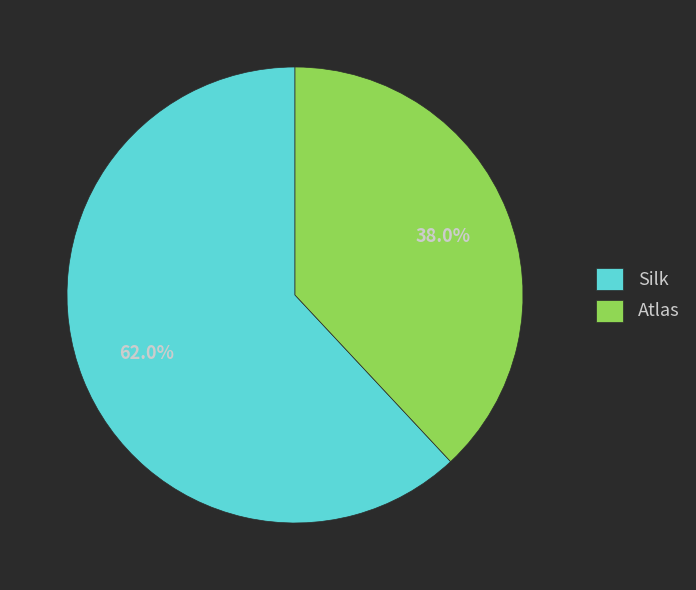

Count the number of slices in the pie.

2